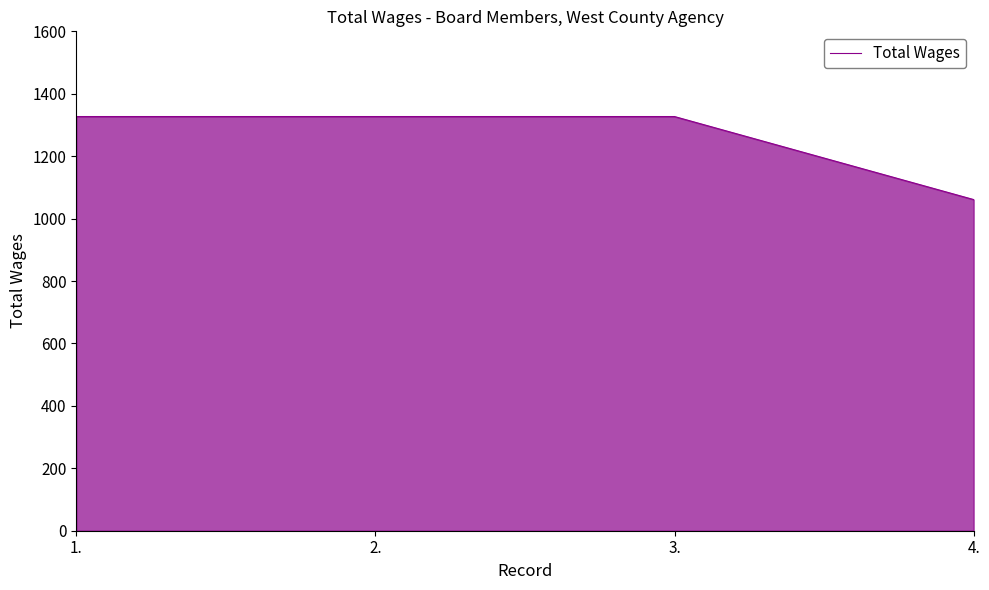

Which has a higher value, 1. or 4.?

1.